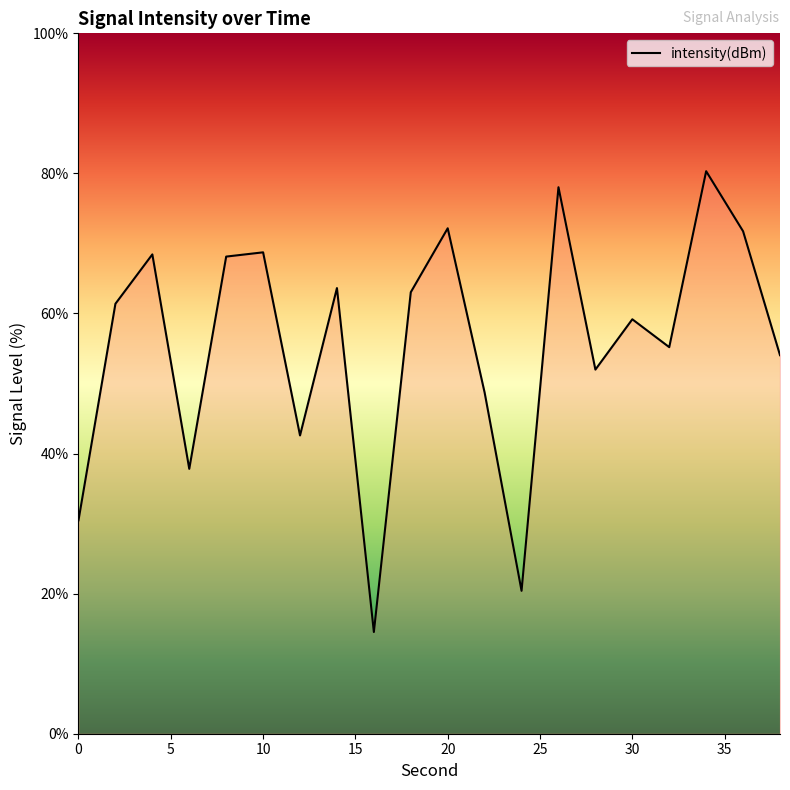

Does the chart have visible grid lines?

No